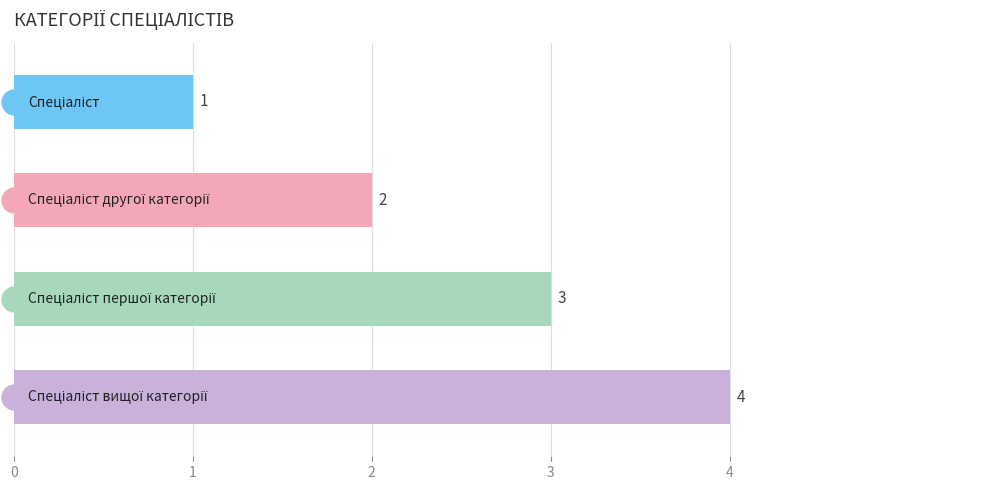

Which has a higher value, 2 or 1?

2